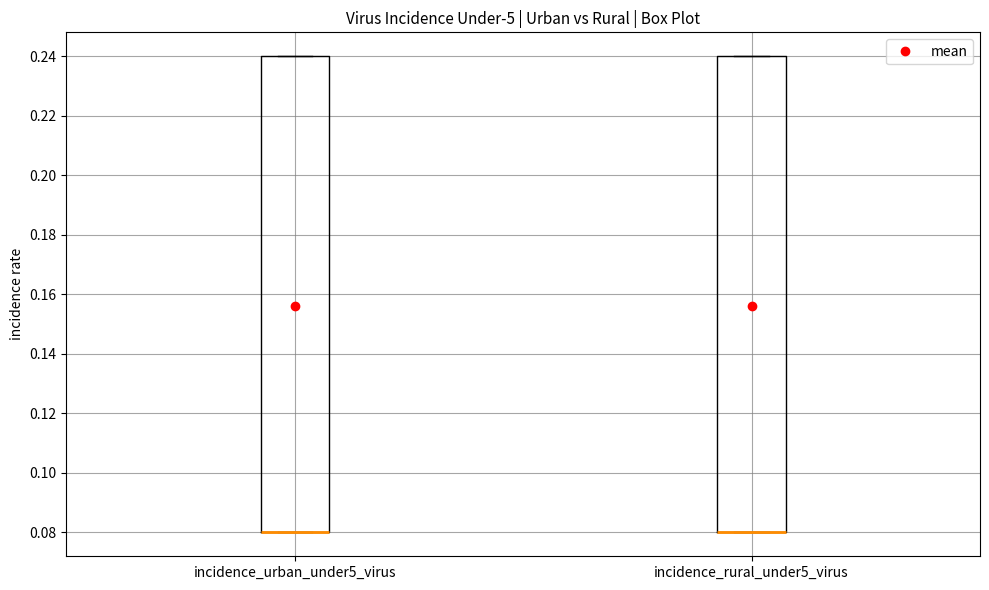

Reading left to right, read every box against the y-axis: the position of its median line, the range the box covers, and the ends of its whiskers. The values are not printed on the chart, so give them approximately, as read against the axis.

incidence_urban_under5_virus: median 0.08 (drawn on the box's lower edge), box 0.08 to 0.24, whiskers 0.08 to 0.24
incidence_rural_under5_virus: median 0.08 (drawn on the box's lower edge), box 0.08 to 0.24, whiskers 0.08 to 0.24